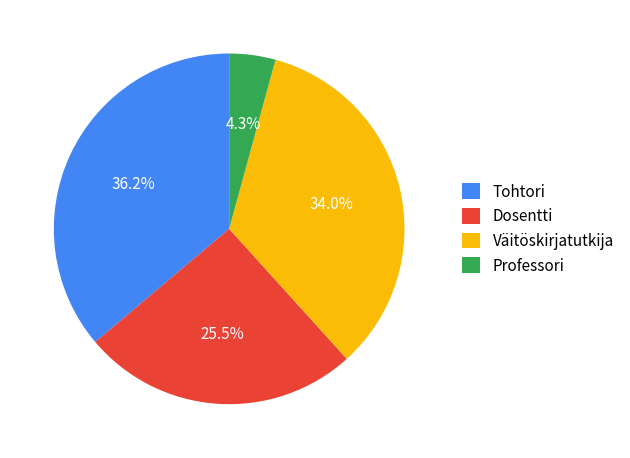

What is the ratio of the value at Dosentti to the value at Tohtori?

0.7